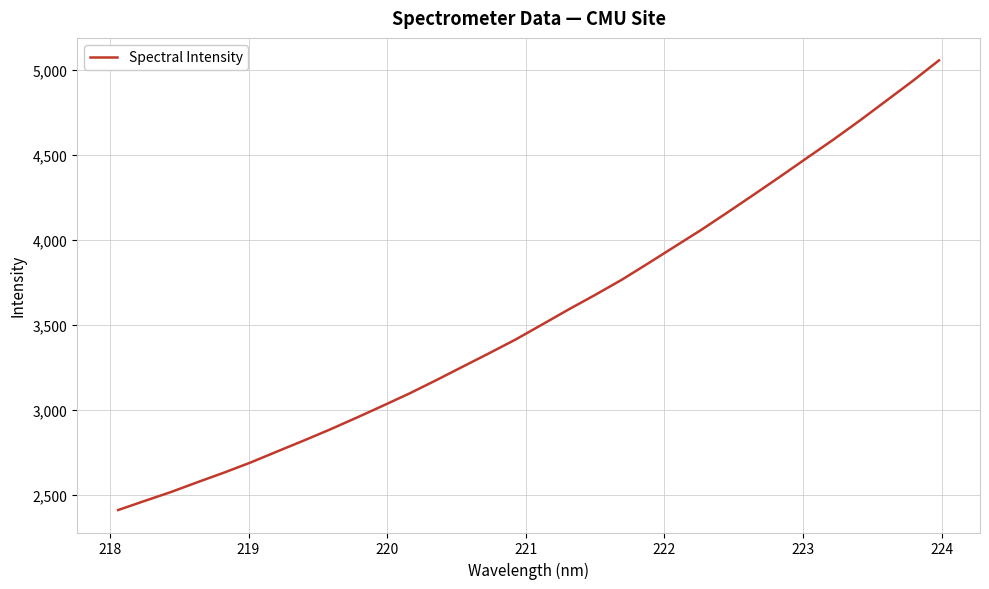

What is the difference between the maximum and minimum values?

2646.1